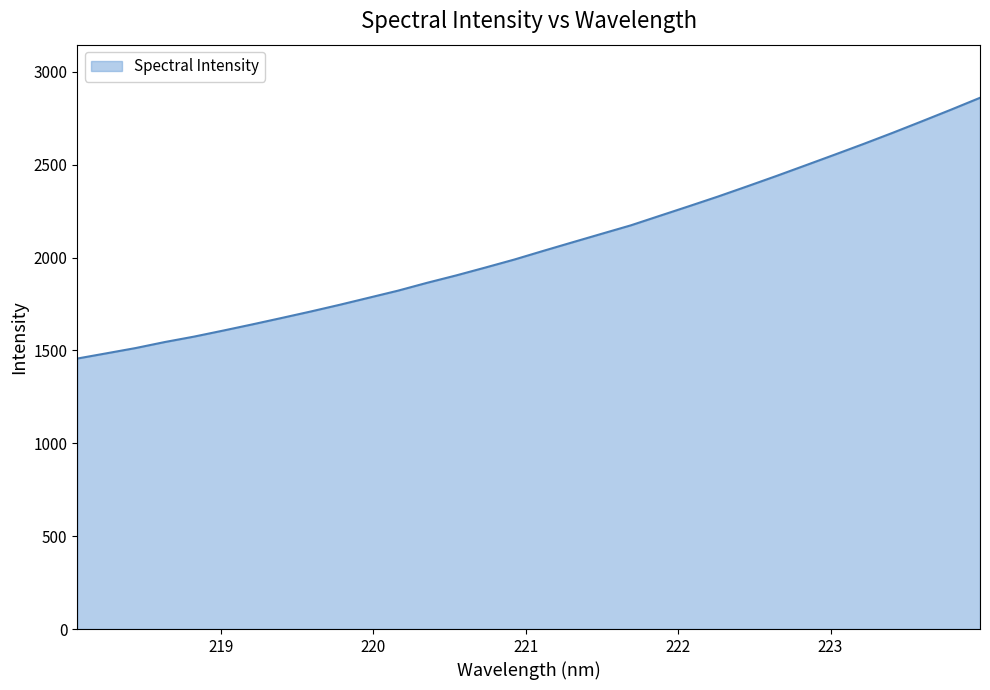

What is the difference between the maximum and minimum values?

1404.2